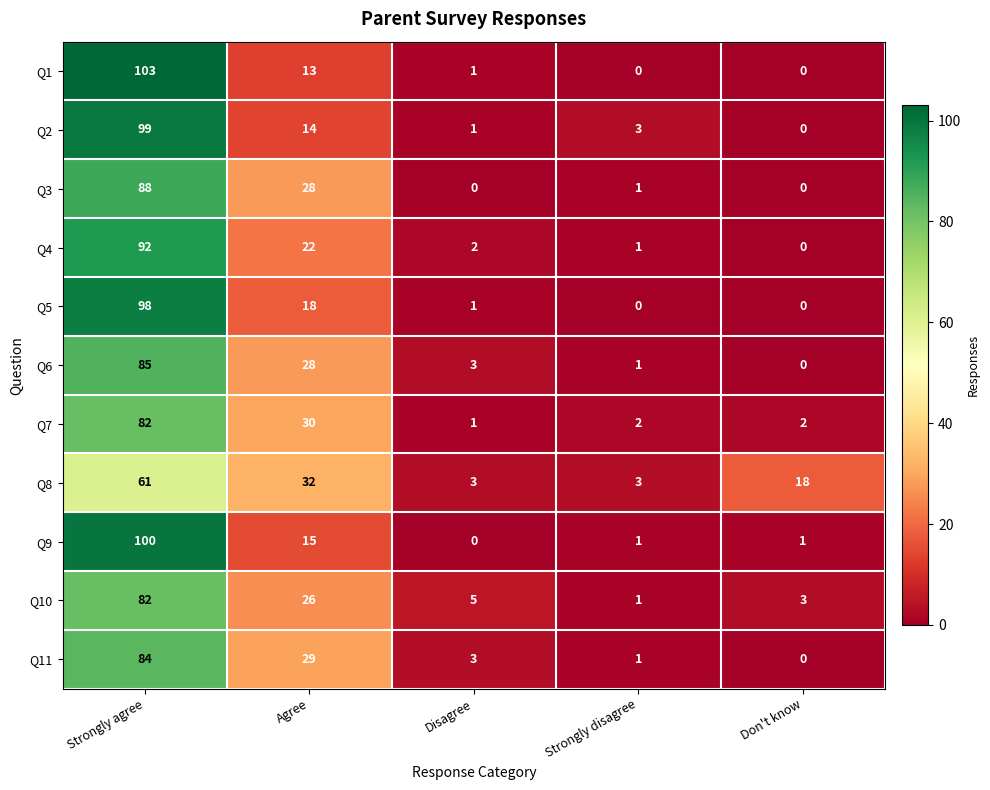

At which category is the sum across all series the highest?

Strongly agree